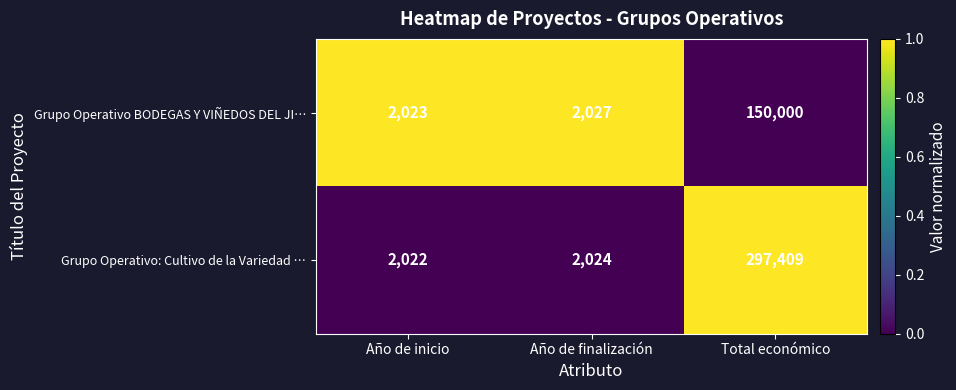

The value of Grupo Operativo: Cultivo de la Variedad … at Año de finalización is 3227. True or false?

False